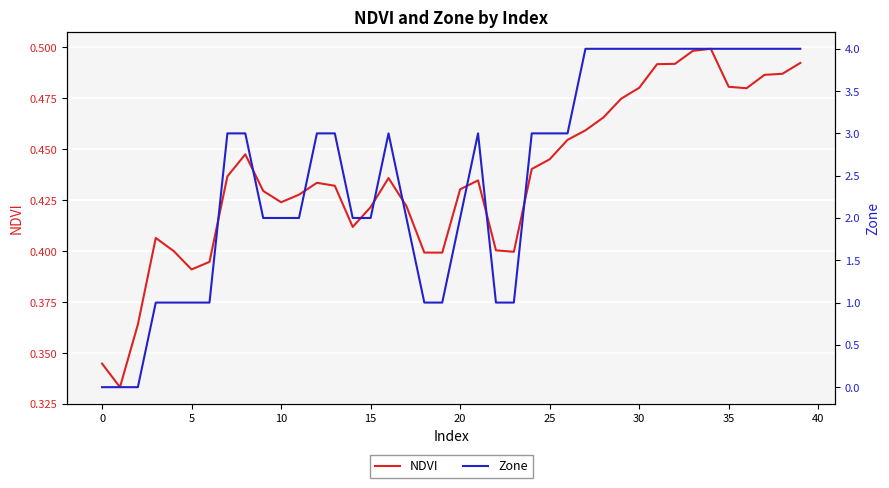

What is the label of the 18th point from the left?

17